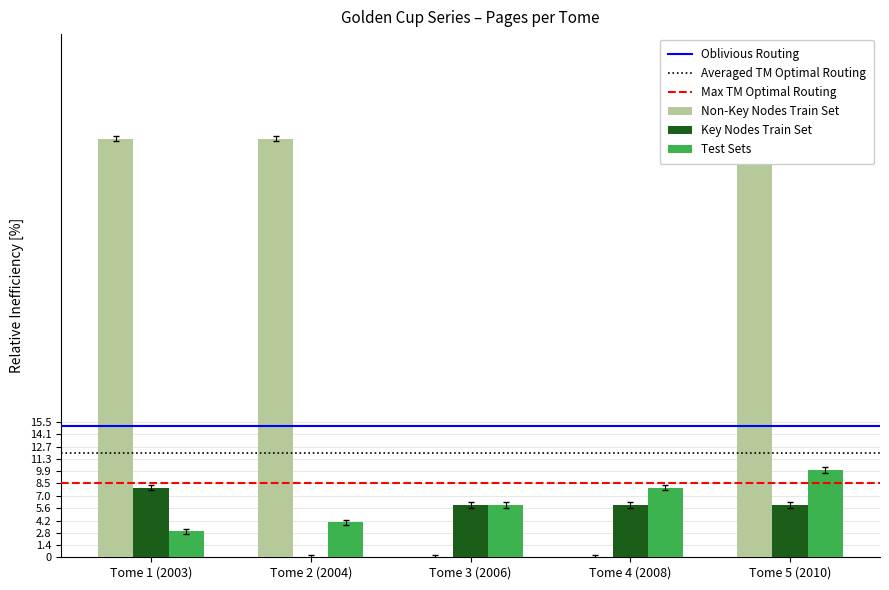

Which category has the highest value in the Test Sets series?

Tome 5 (2010)